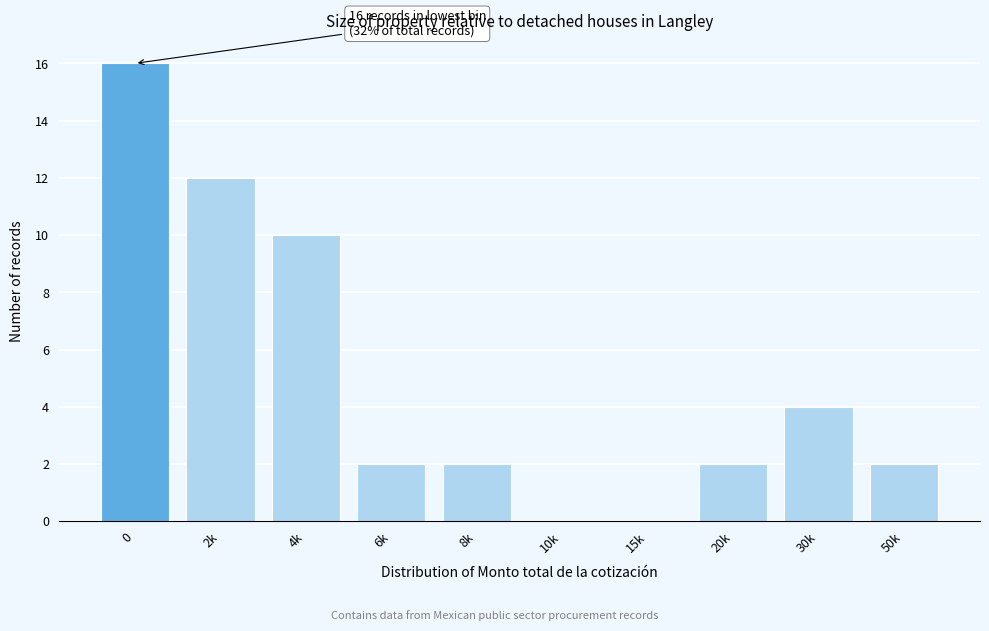

Reading left to right, transcribe all the data shown in this chart.

0=16	2k=12	4k=10	6k=2	8k=2	10k=0	15k=0	20k=2	30k=4	50k=2